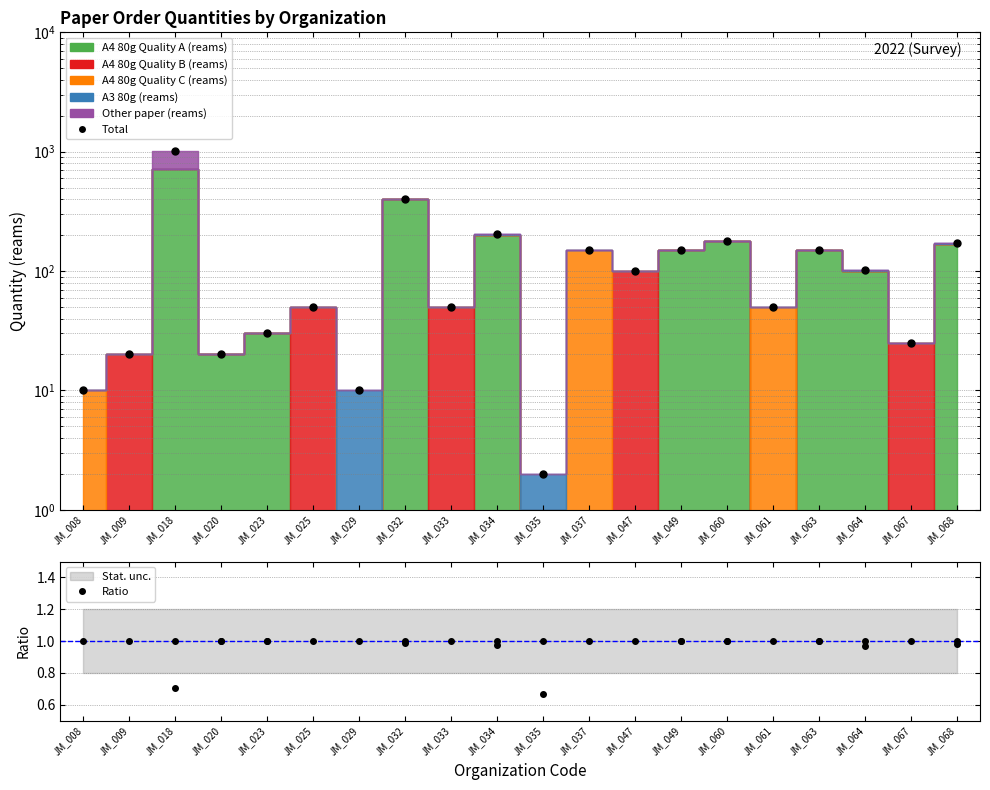

True or false: Ratio and Total cross at least once.

False